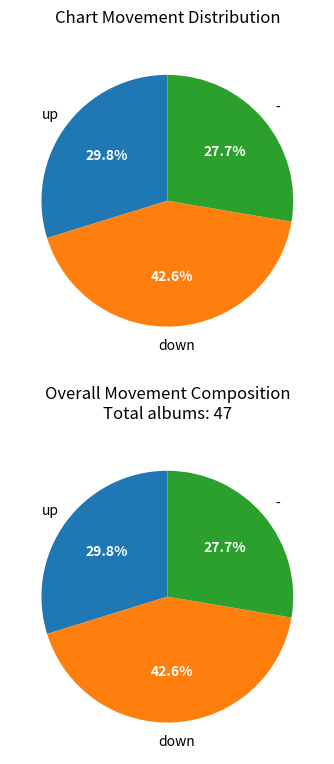

Count the number of slices in the pie.

3